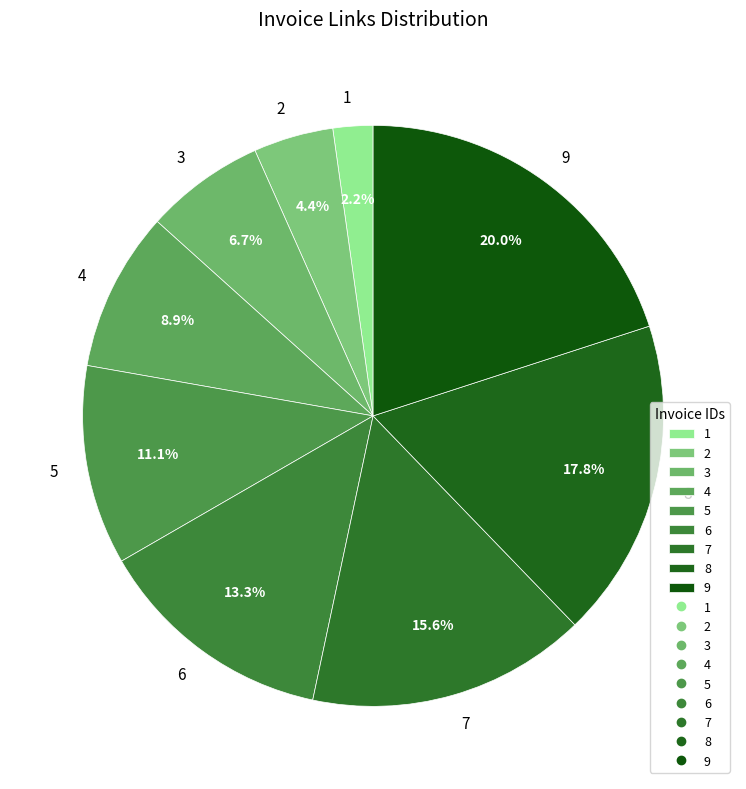

Count the number of slices in the pie.

9